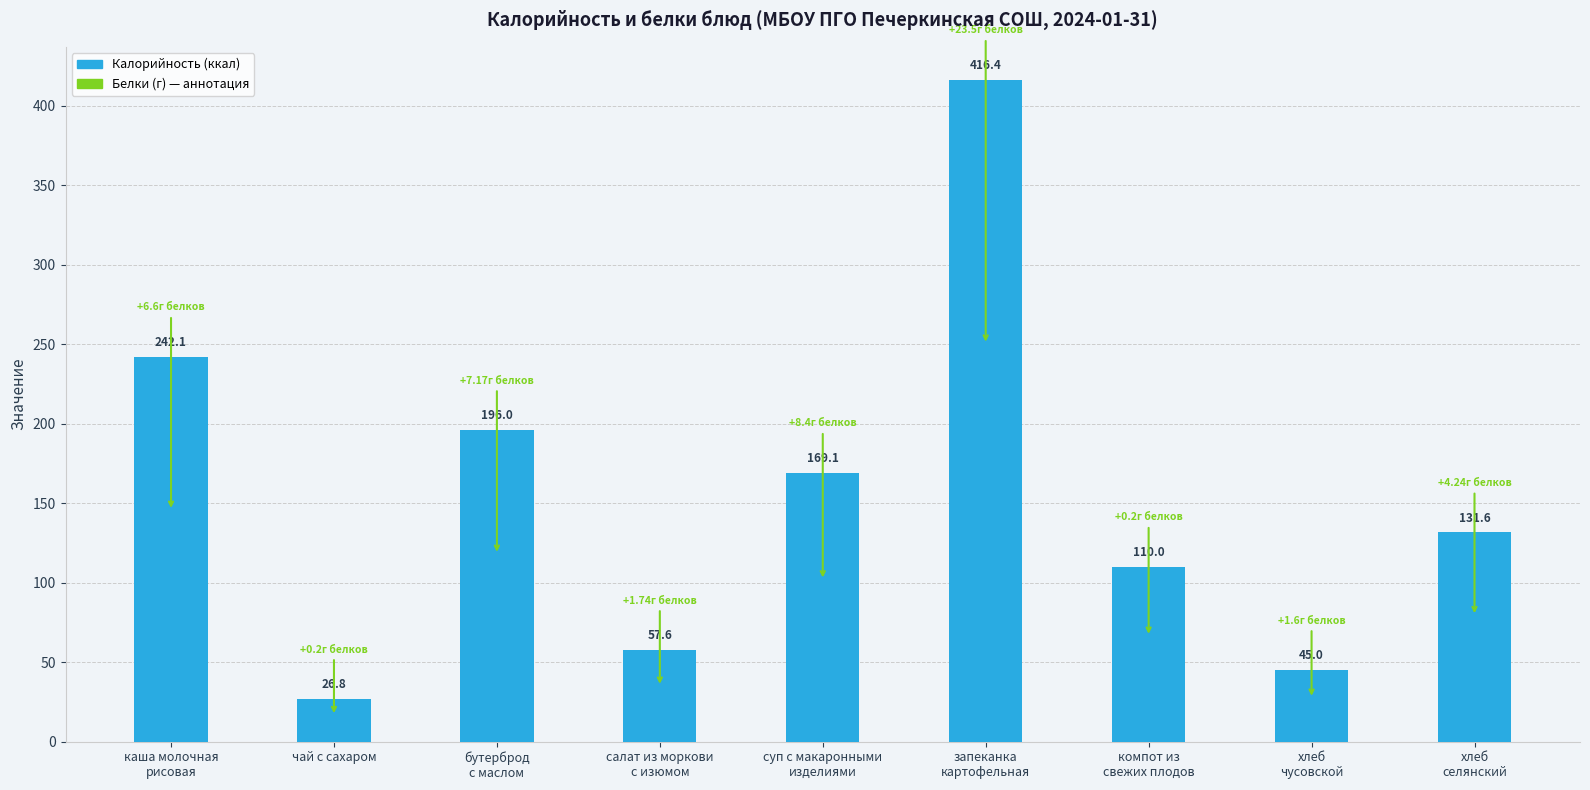

What is the value of the 4th bar from the left?

57.6